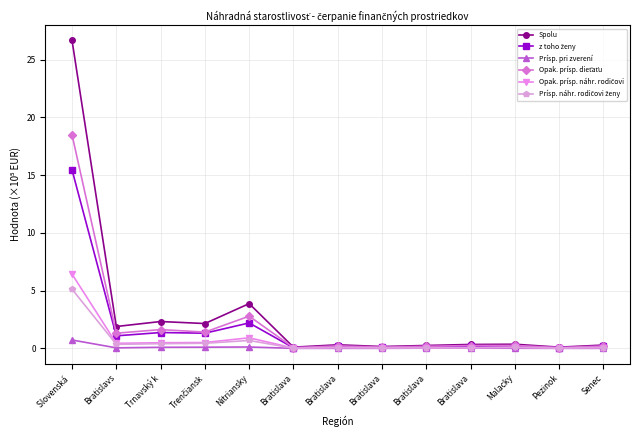

The Spolu series shows 0.2 at Bratislava. True or false?

True